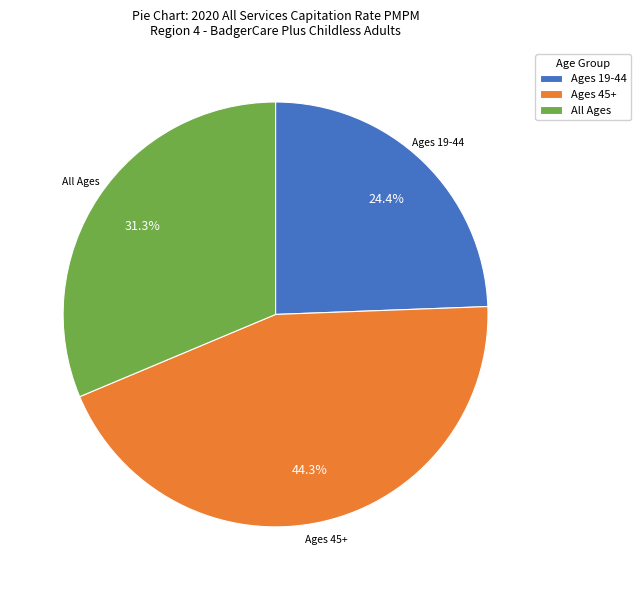

Do Ages 19-44 and Ages 45+ together represent more than half of the pie?

Yes